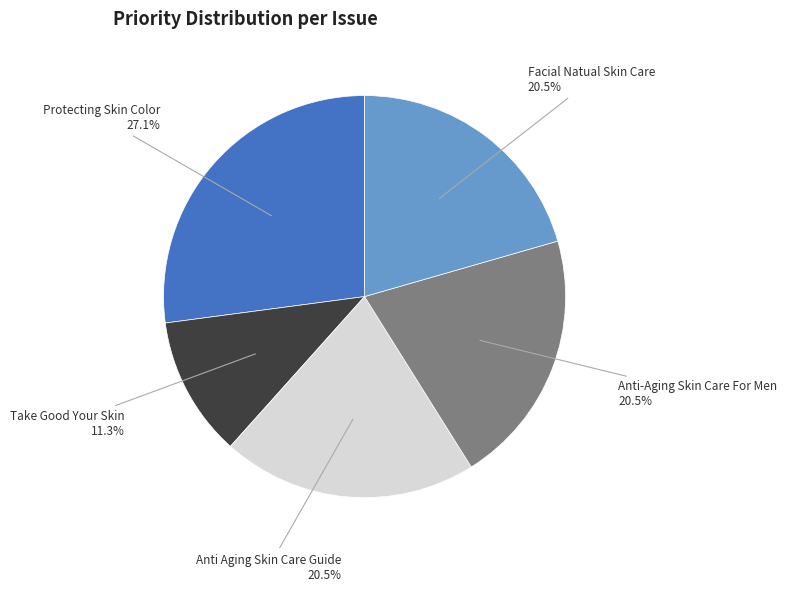

Which category has the biggest portion of the pie?

Protecting Skin Color